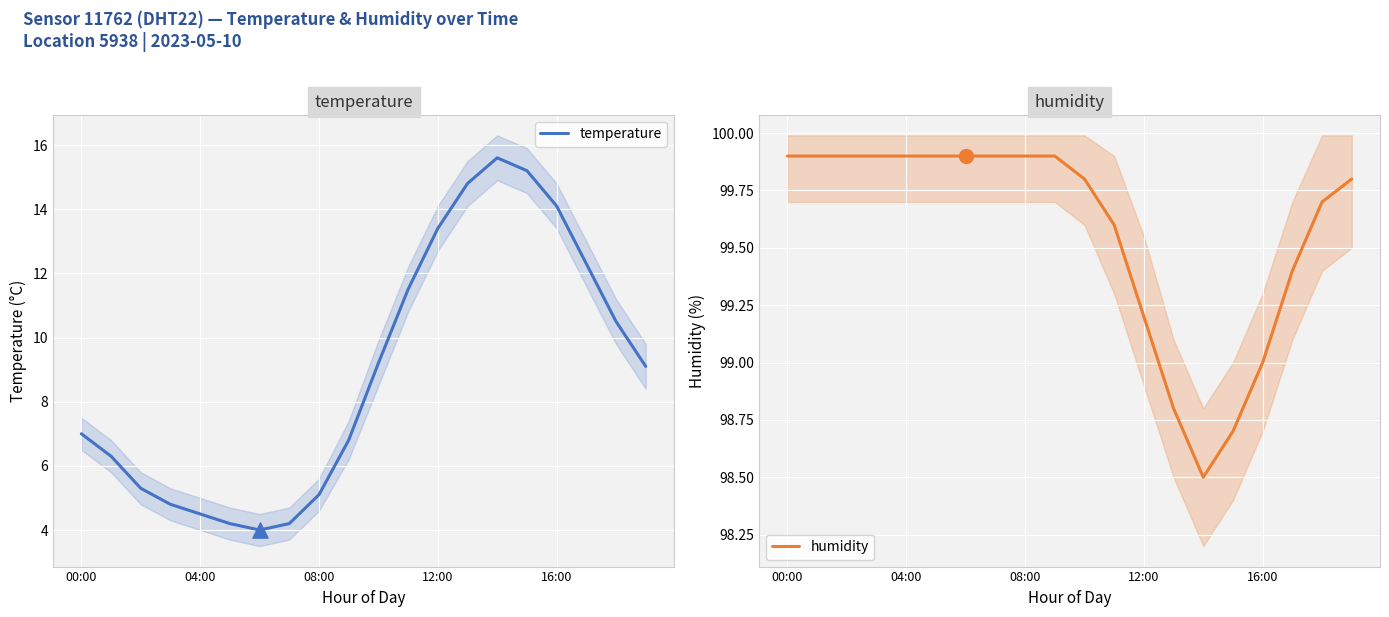

Which series has the largest Y range (max minus min)?

temperature